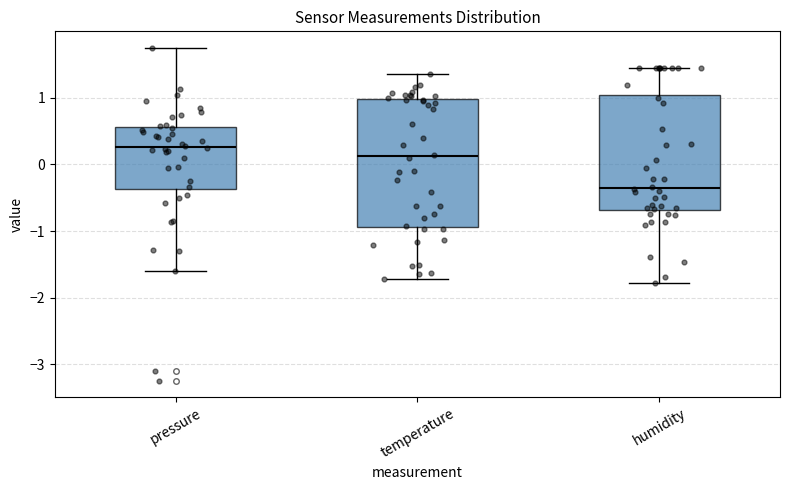

Comparing the boxes themselves (not the whiskers), which one is the tallest?

temperature